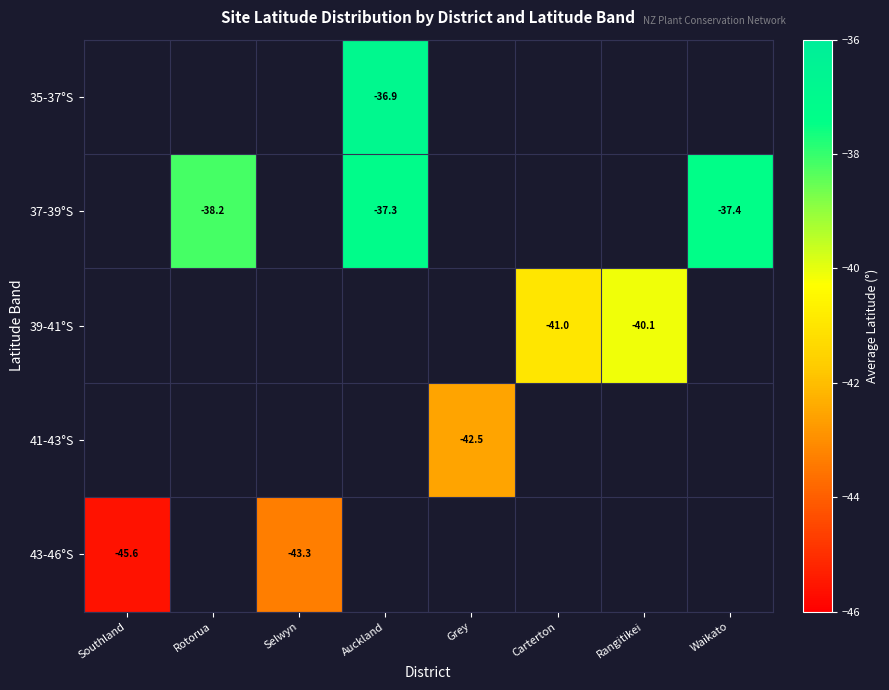

How many categories are shown in the chart?

8